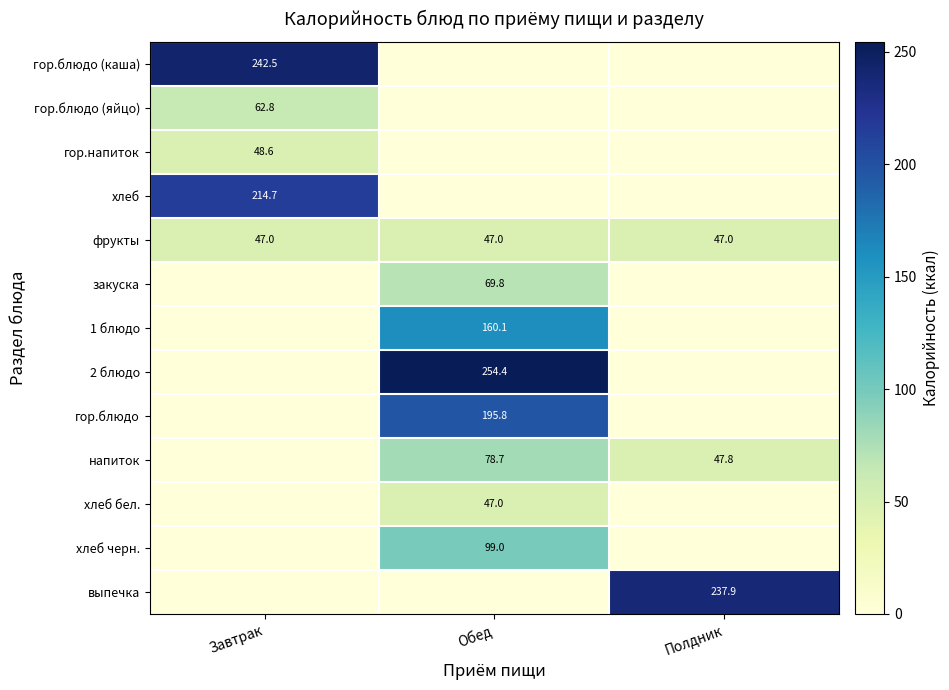

The 1 блюдо series shows 160.1 at Обед. True or false?

True